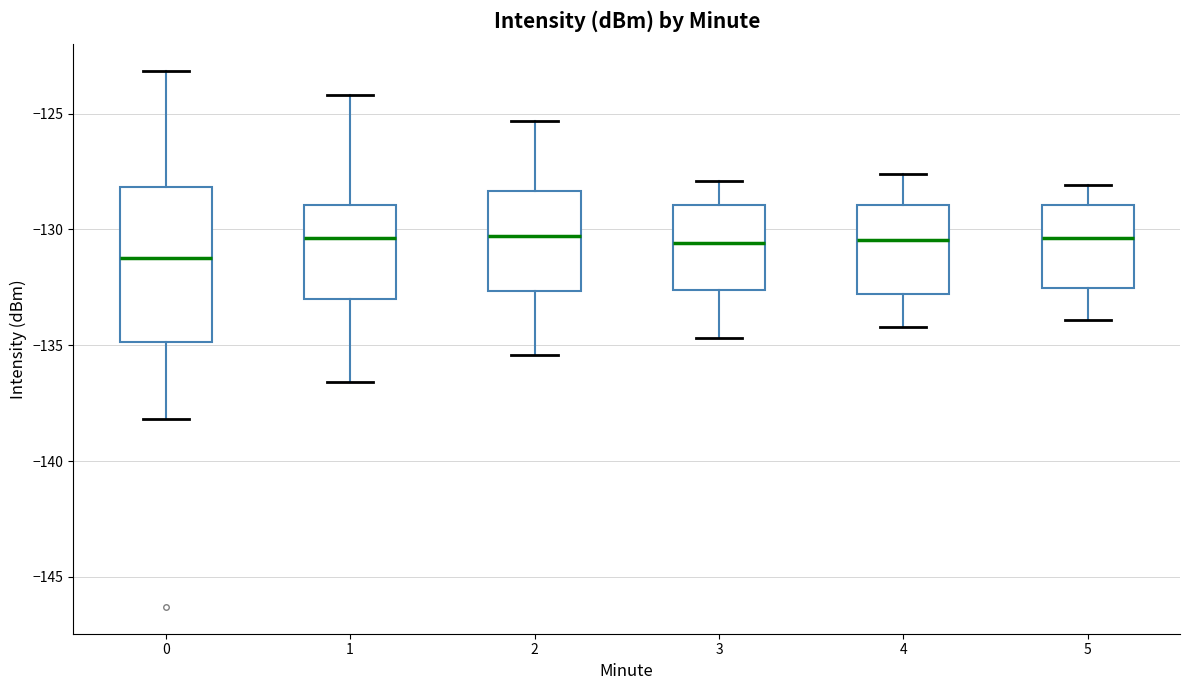

Which box is the tallest, from its lower edge to its upper edge?

0